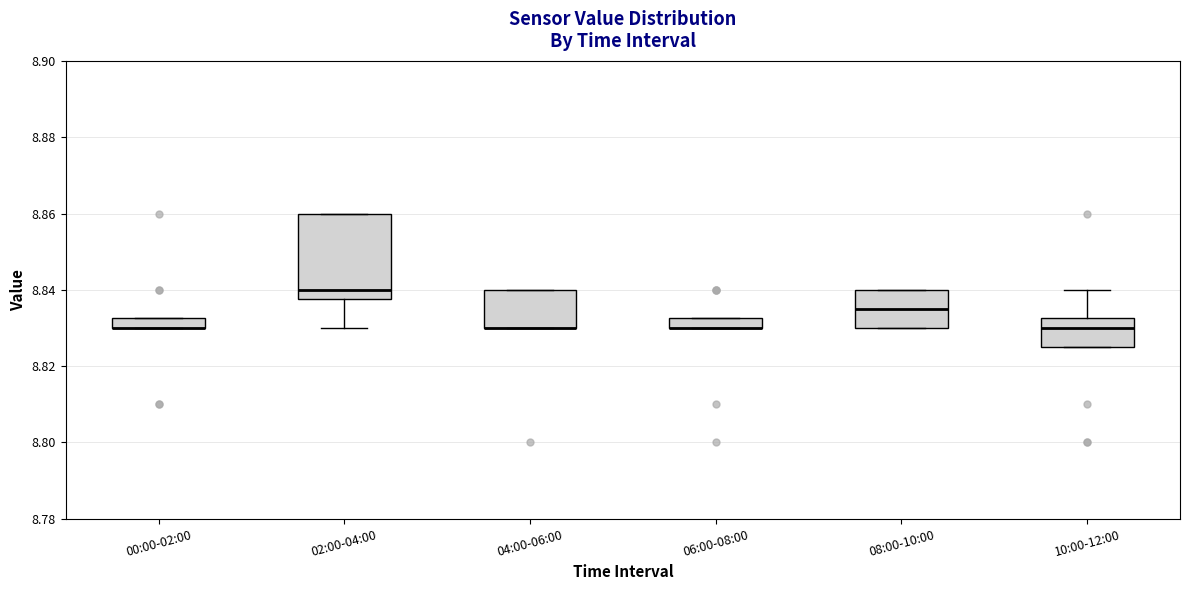

Which box is the tallest, from its lower edge to its upper edge?

02:00-04:00